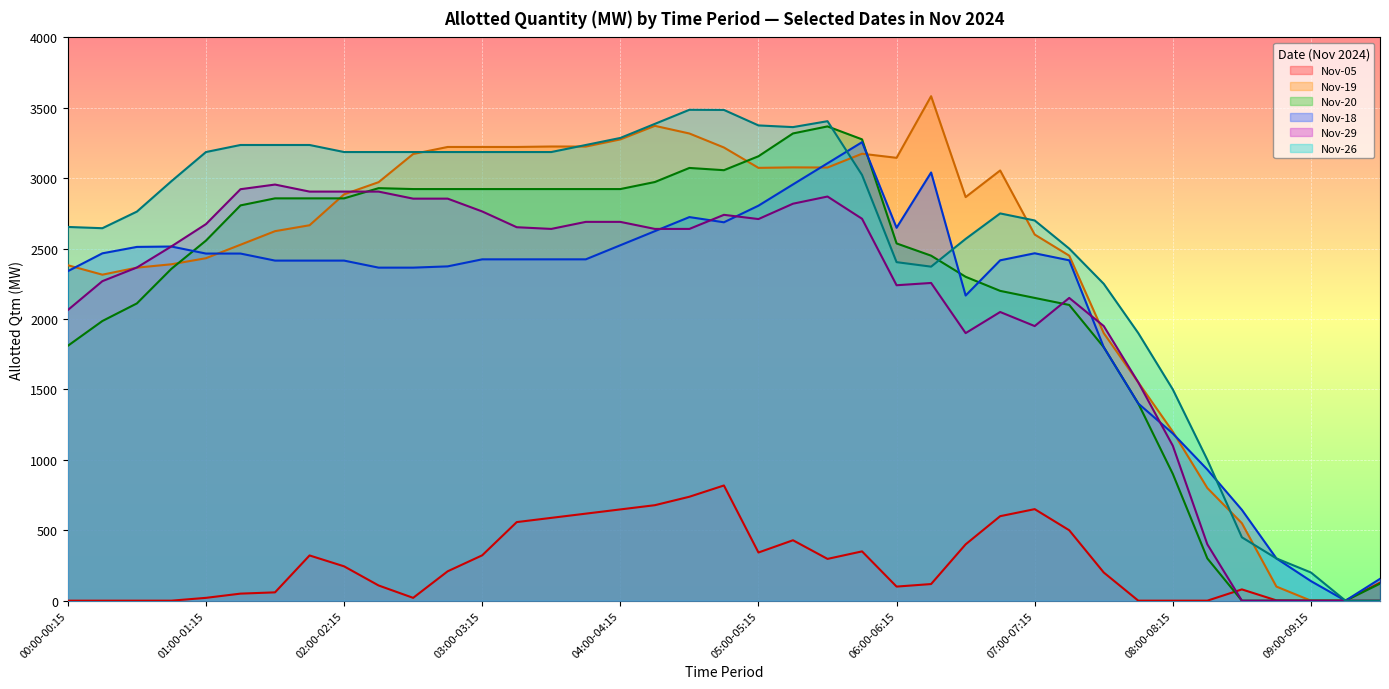

After their last crossing, which series has the higher values: Nov-18 or Nov-20?

Nov-18